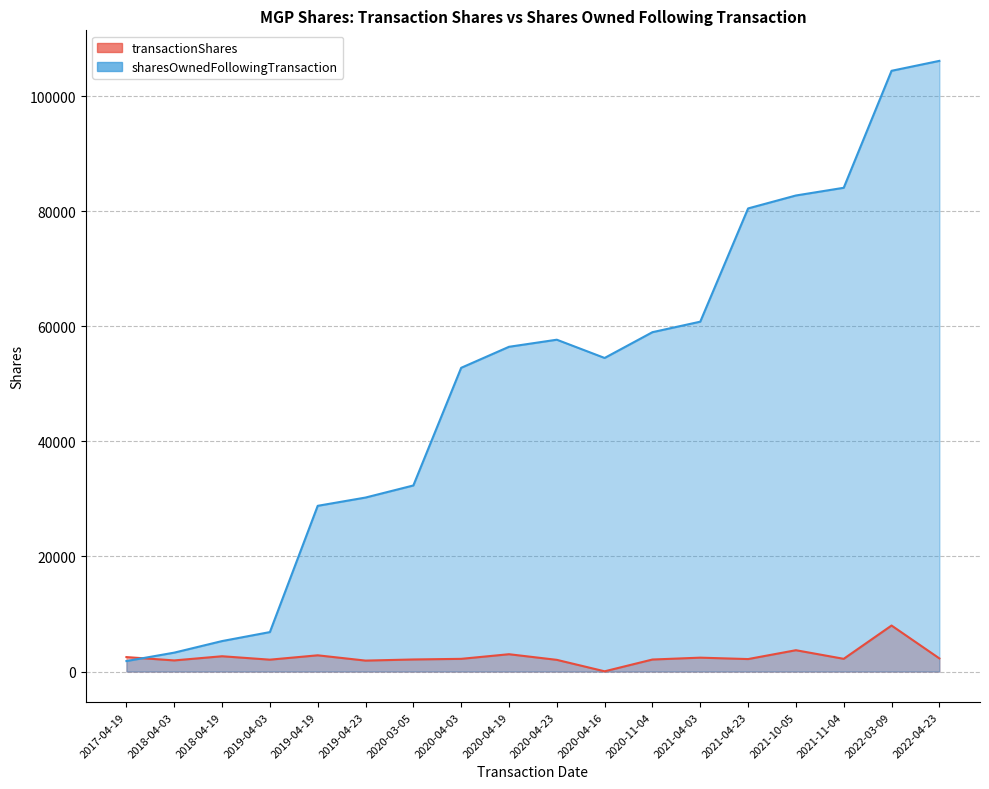

What are all the series names shown in the legend?

transactionShares, sharesOwnedFollowingTransaction